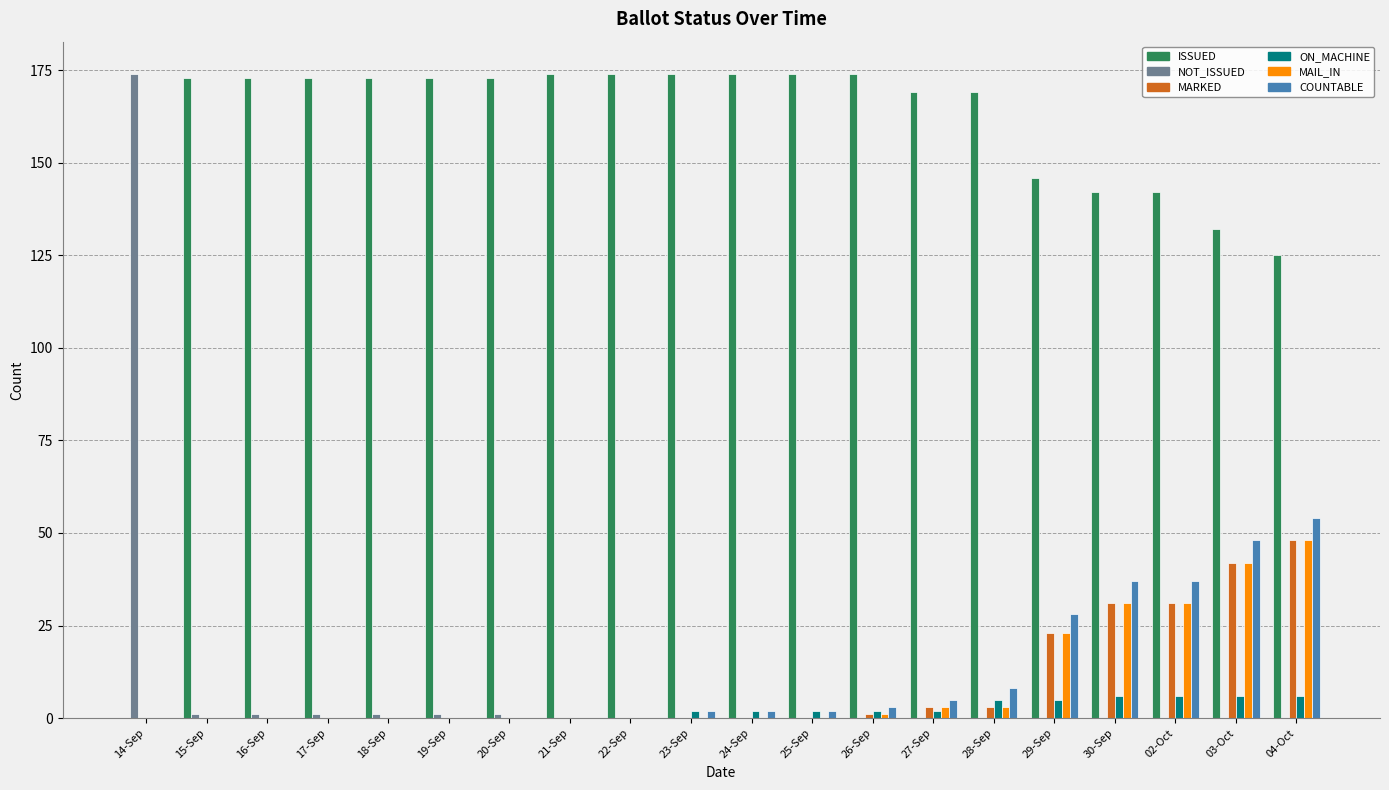

The value of ISSUED at 17-Sep is 241. True or false?

False